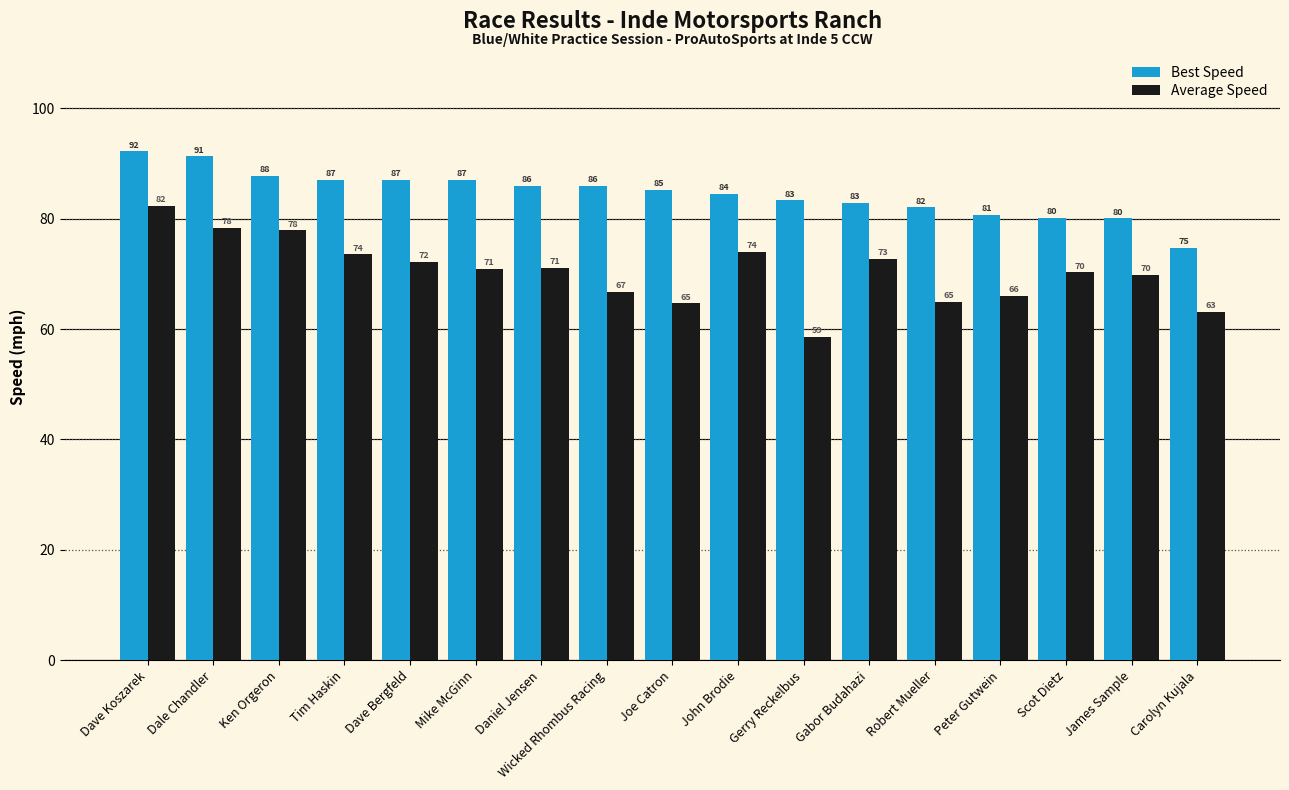

Rank the series by their average value, from lowest to highest.

Average Speed, Best Speed